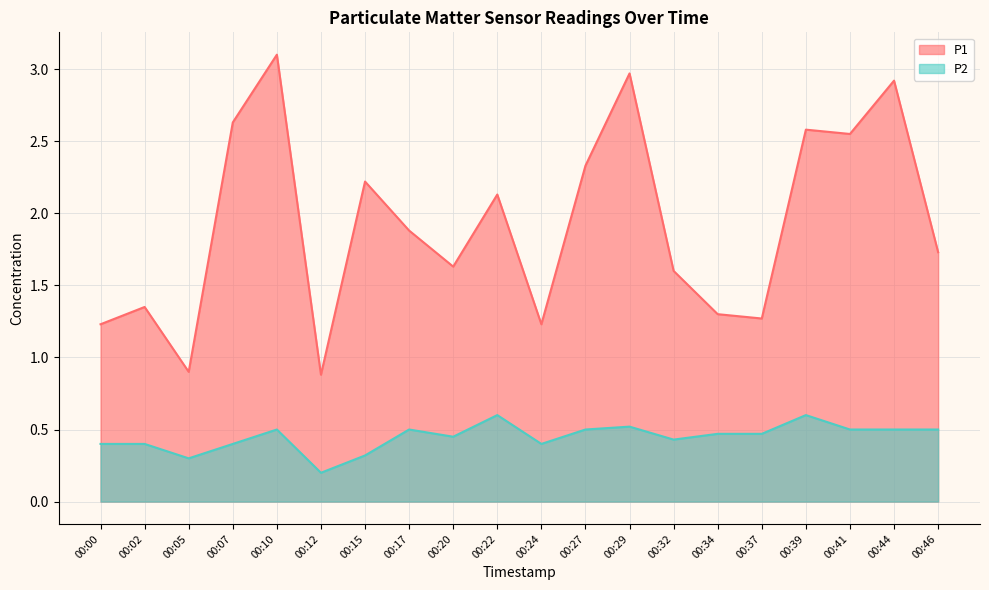

At how many categories does at least one series exceed 2?

9